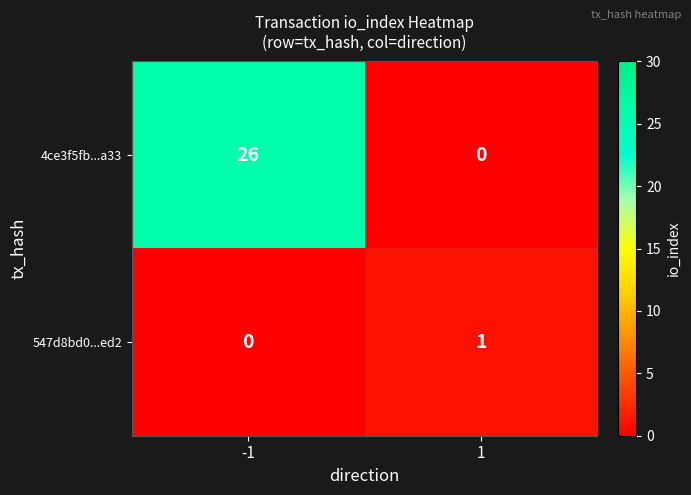

What is the sum of the 4ce3f5fb...a33 values at 1 and -1?

26